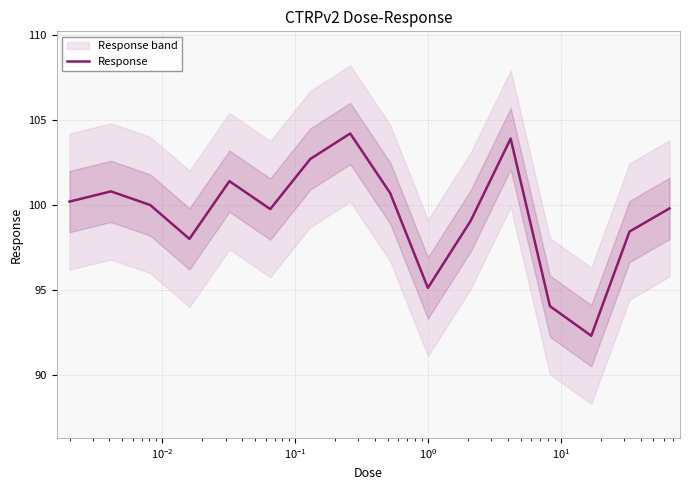

What is the minimum value for Response?

92.3